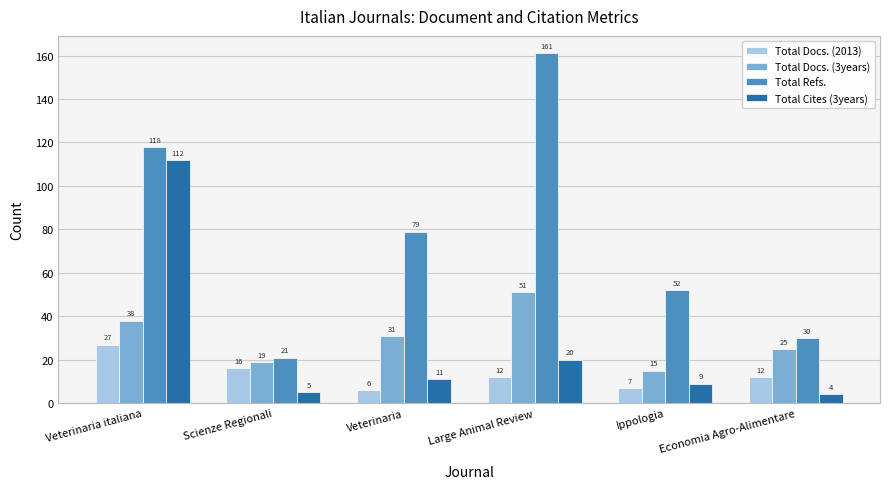

What position from the right is Veterinaria?

4